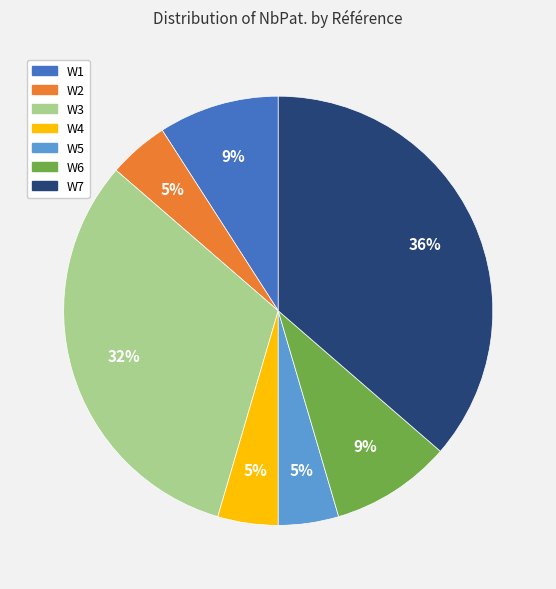

To the nearest percent, what is the combined percentage of W6 and W3?

41%